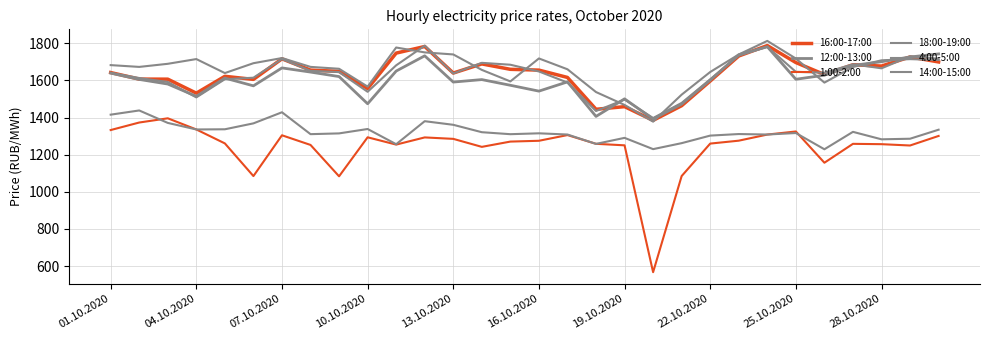

What is the minimum value for 4:00-5:00?

1229.2